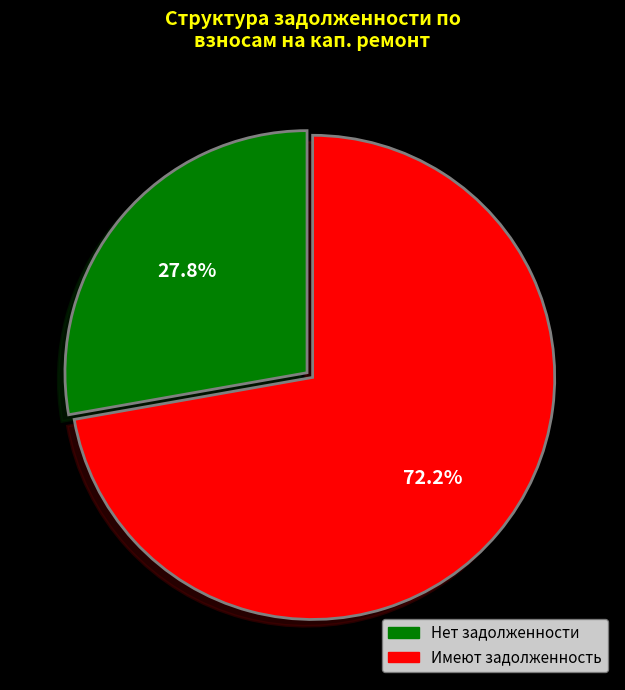

Does any single category account for the majority?

Yes